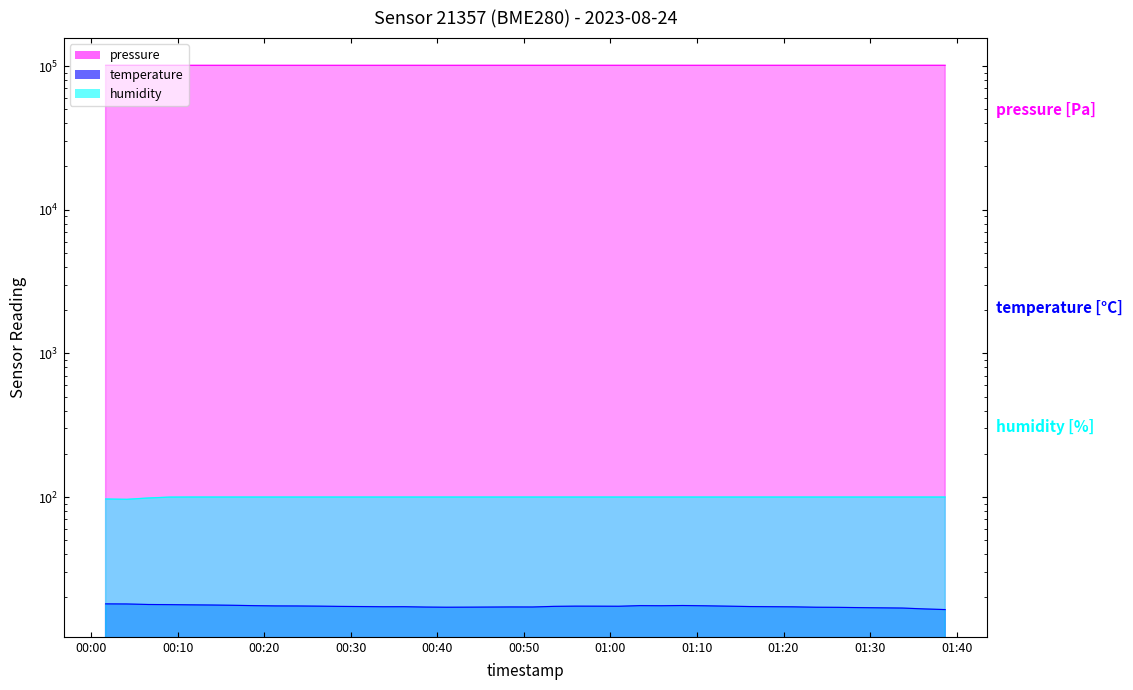

In temperature, how many points are higher than both neighbors (excluding endpoints)?

5